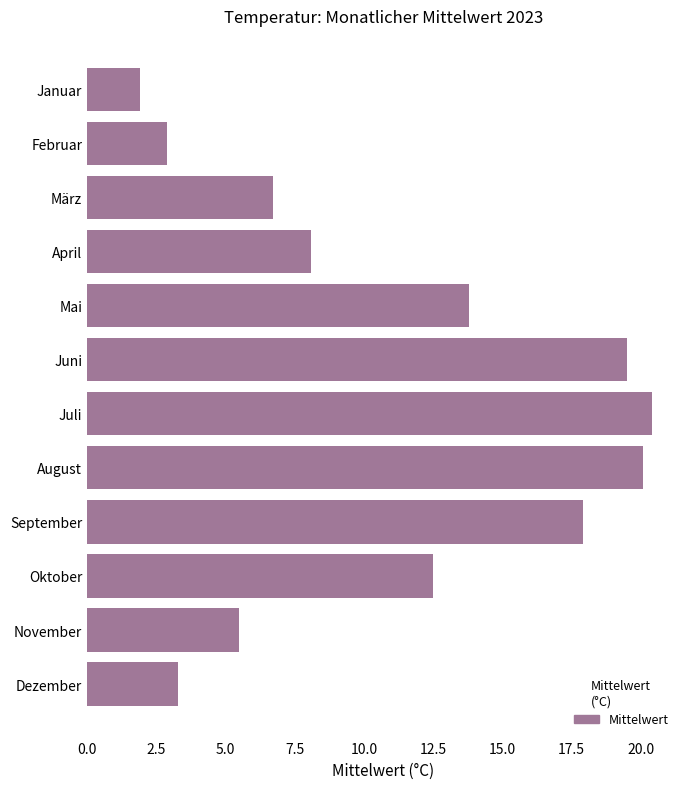

What is the greatest value displayed?

20.4